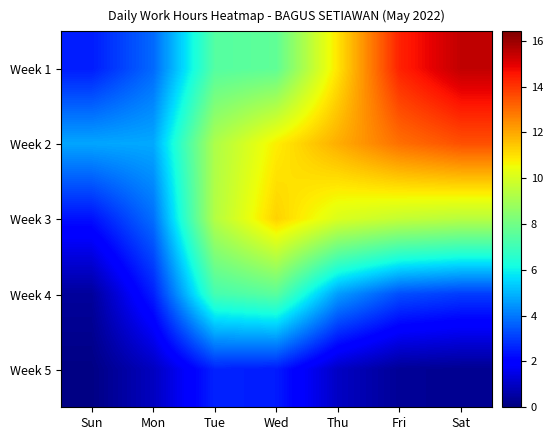

Reading left to right, transcribe all the data shown in this chart.

Week 1: Sun=2.5	Mon=3.8	Tue=7.4	Wed=7.7	Thu=11.0	Fri=14.3	Sat=15.5
Week 2: Sun=4.7	Mon=4.8	Tue=9.2	Wed=10.8	Thu=11.9	Fri=13.0	Sat=13.5
Week 3: Sun=2.3	Mon=3.8	Tue=9.3	Wed=11.3	Thu=10.1	Fri=9.6	Sat=9.4
Week 4: Sun=0.4	Mon=2.6	Tue=7.1	Wed=7.6	Thu=4.6	Fri=3.3	Sat=3.0
Week 5: Sun=0.1	Mon=0.9	Tue=2.6	Wed=2.5	Thu=1.0	Fri=0.4	Sat=0.3